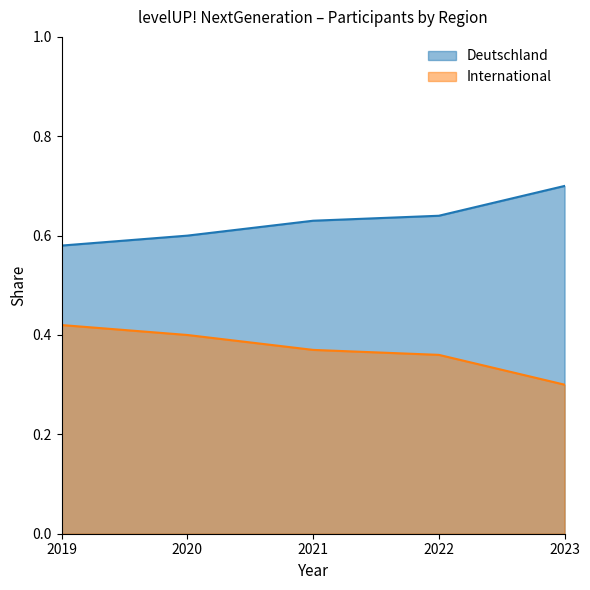

What is the minimum value for International?

0.3